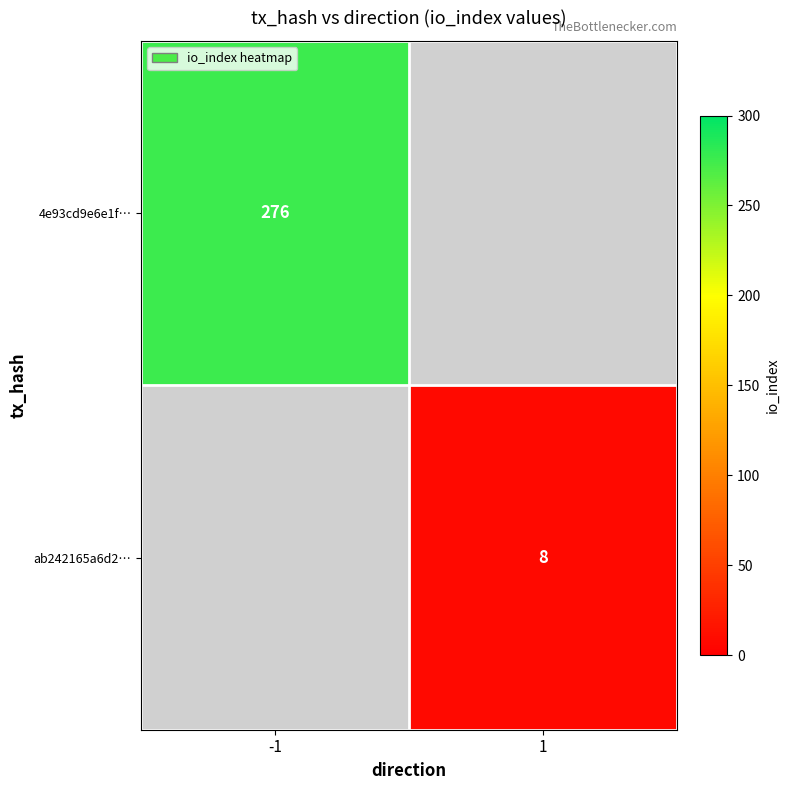

True or false: 4e93cd9e6e1f… has a value of 276 at -1.

True